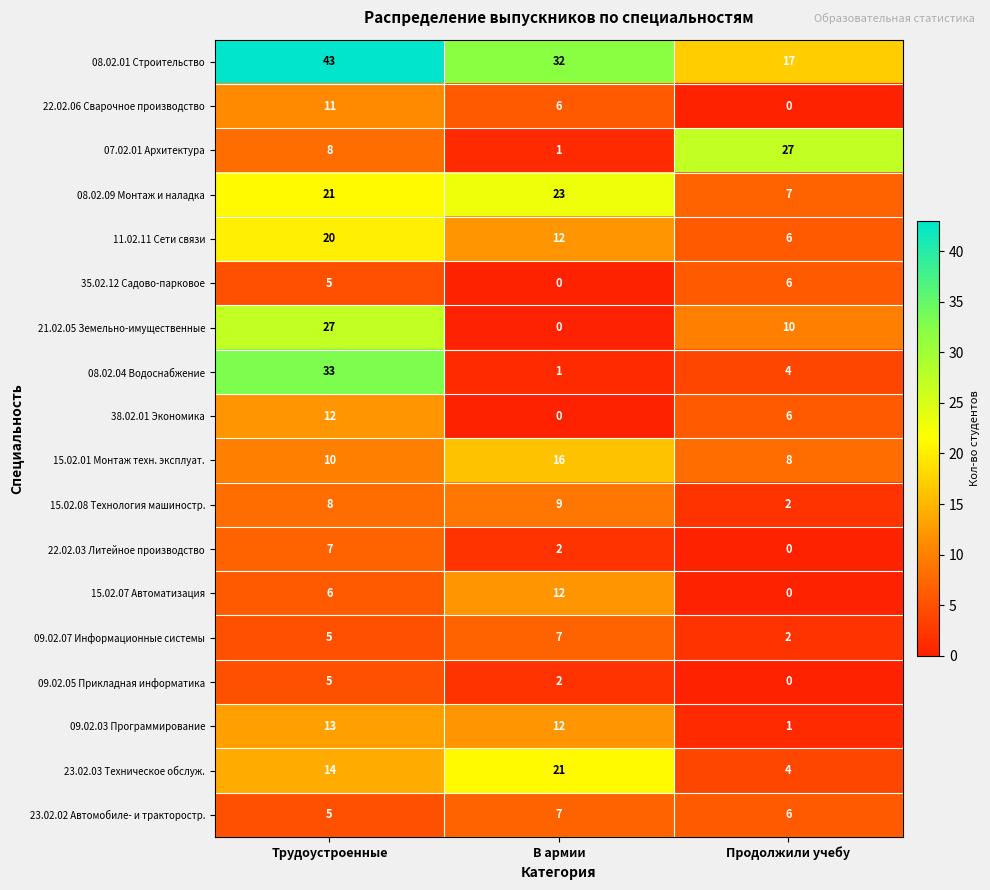

Count the number of categories in the chart.

3